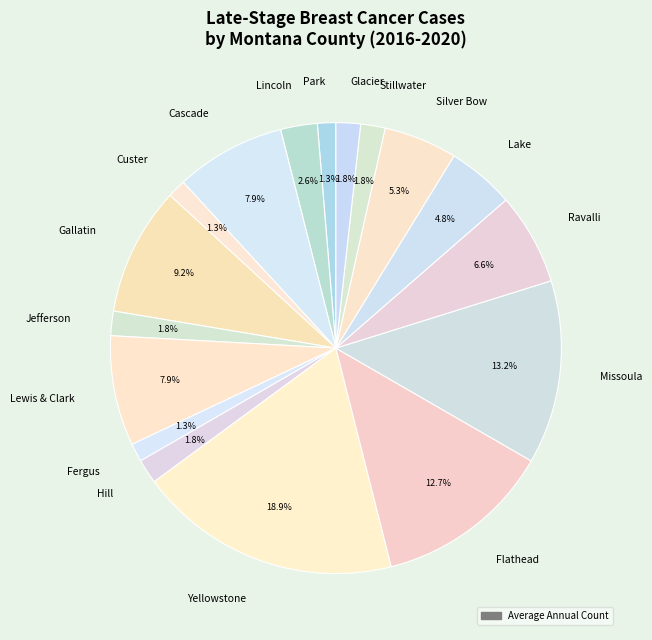

Count the number of slices in the pie.

17